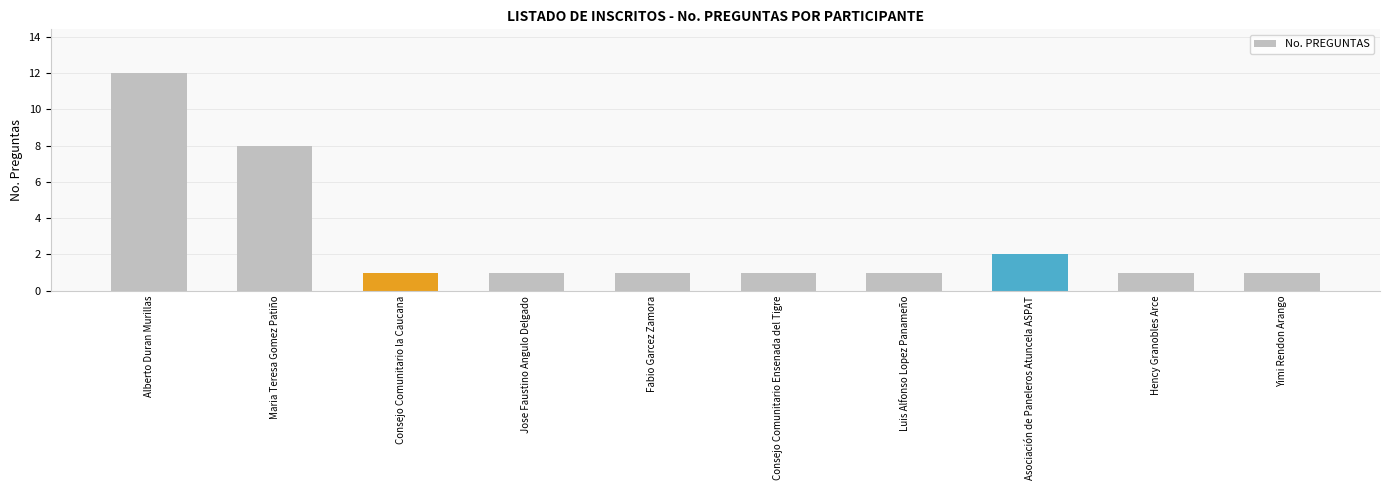

What is the average value?

3